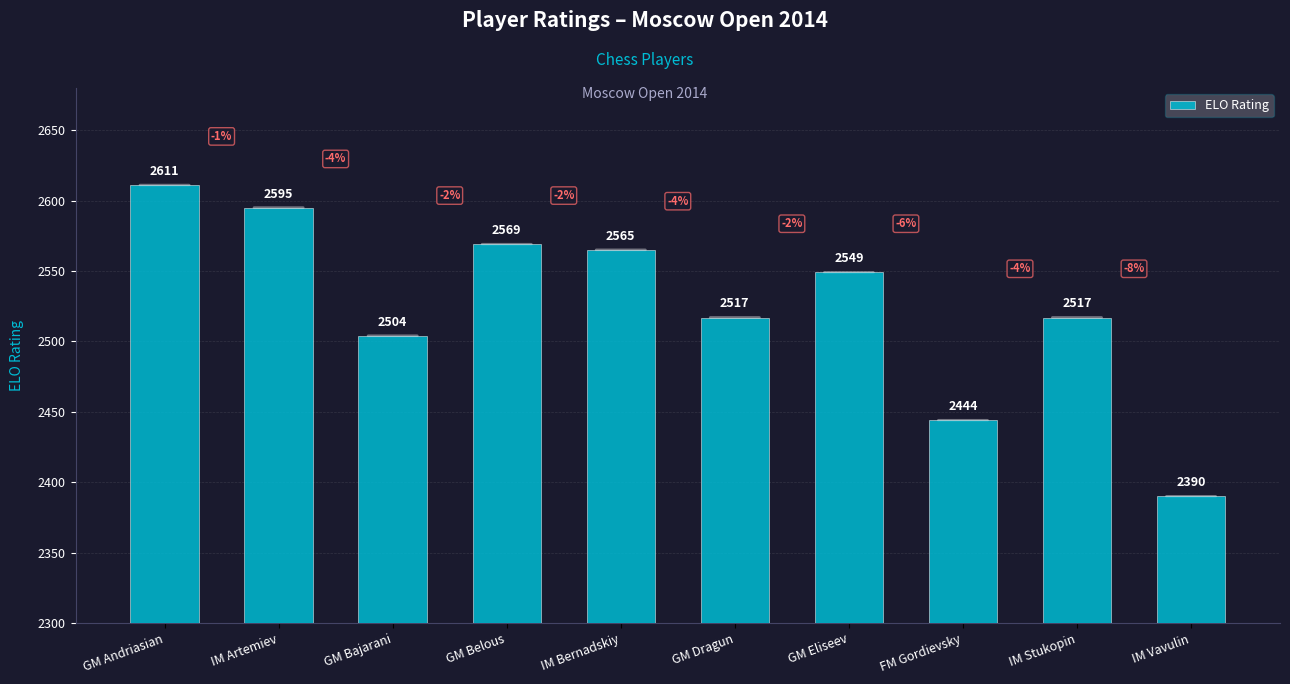

How many data points are less than 2549?

5